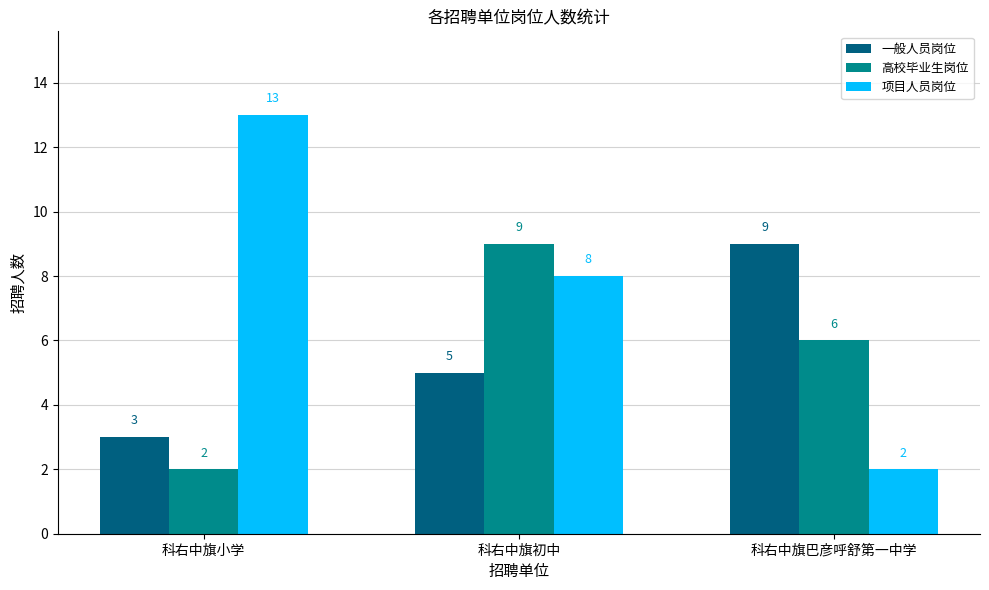

Reading left to right, what are all the values shown in this chart?

一般人员岗位: 科右中旗小学=3	科右中旗初中=5	科右中旗巴彦呼舒第一中学=9
高校毕业生岗位: 科右中旗小学=2	科右中旗初中=9	科右中旗巴彦呼舒第一中学=6
项目人员岗位: 科右中旗小学=13	科右中旗初中=8	科右中旗巴彦呼舒第一中学=2